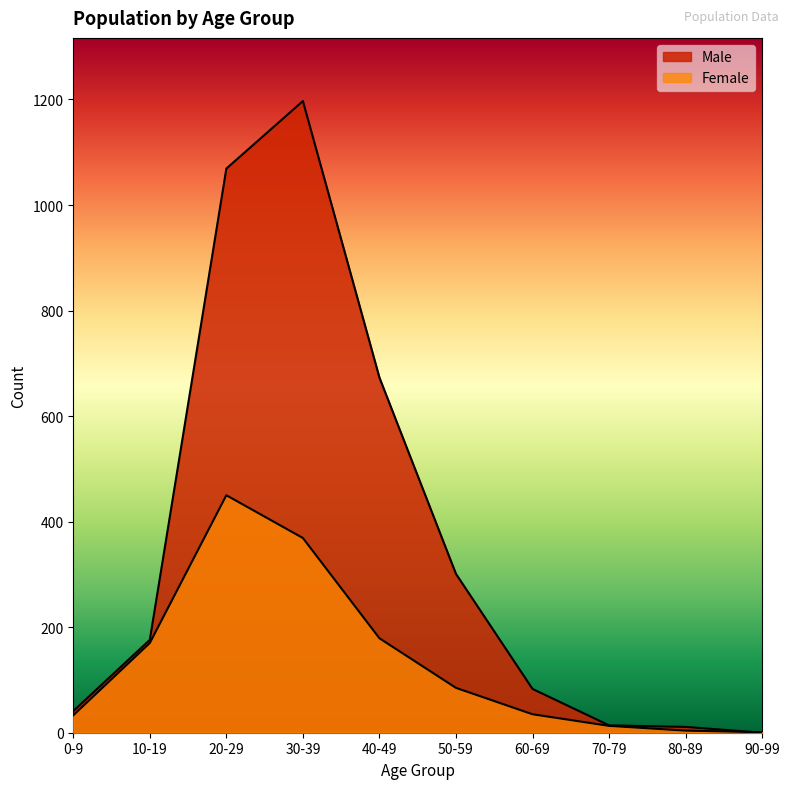

What is the difference between the second highest and minimum values in the Female series?

368